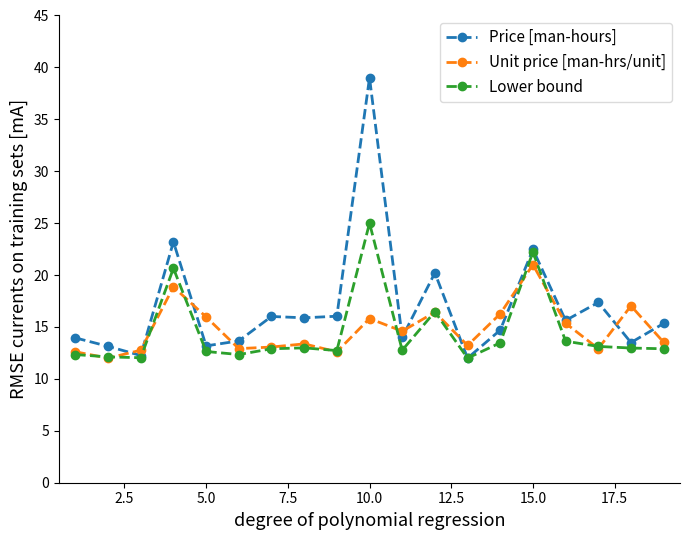

List the series in order of their peak value, lowest first.

Unit price [man-hrs/unit], Lower bound, Price [man-hours]